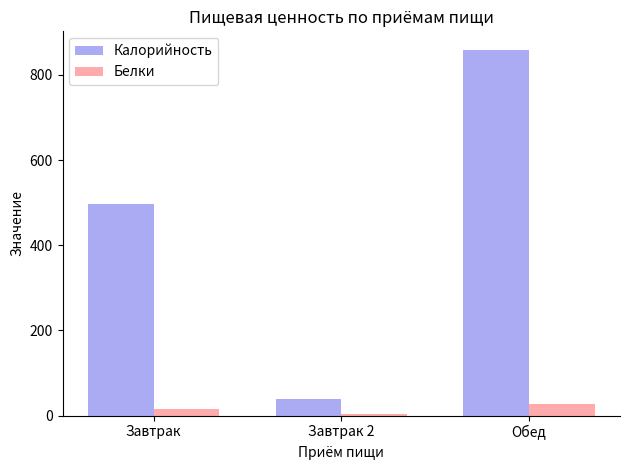

What is the label of the 2nd bar from the left?

Завтрак 2